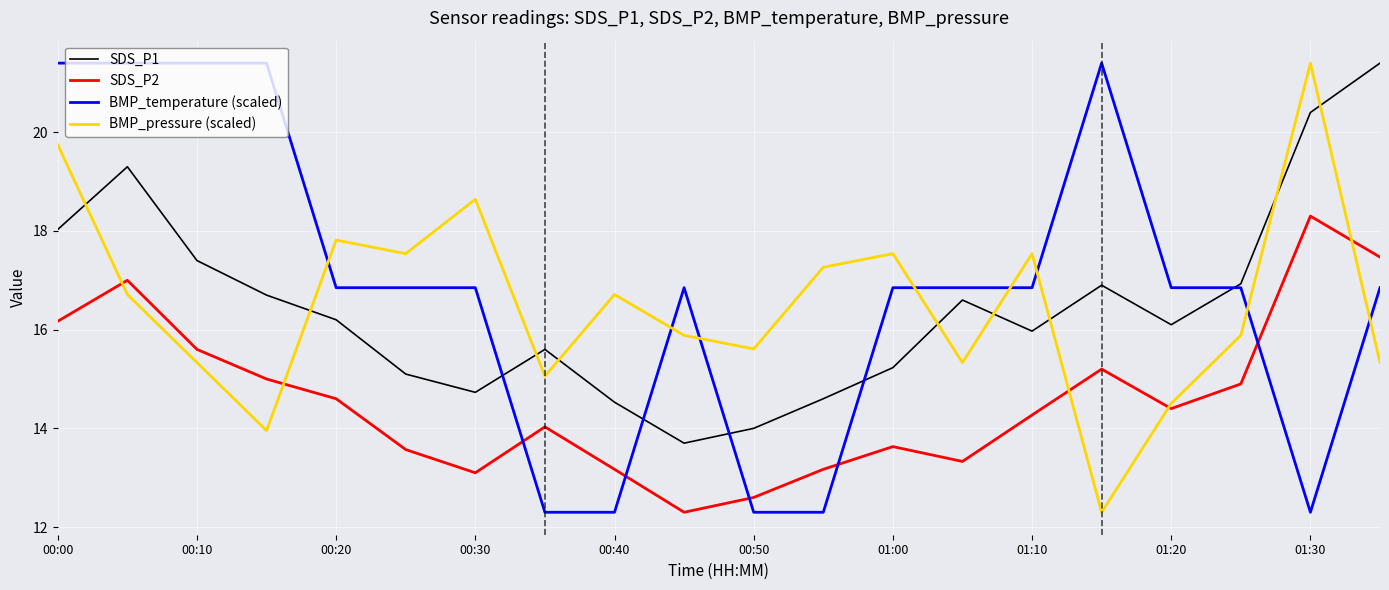

What is the highest value of the BMP_temperature (scaled) series?

21.4